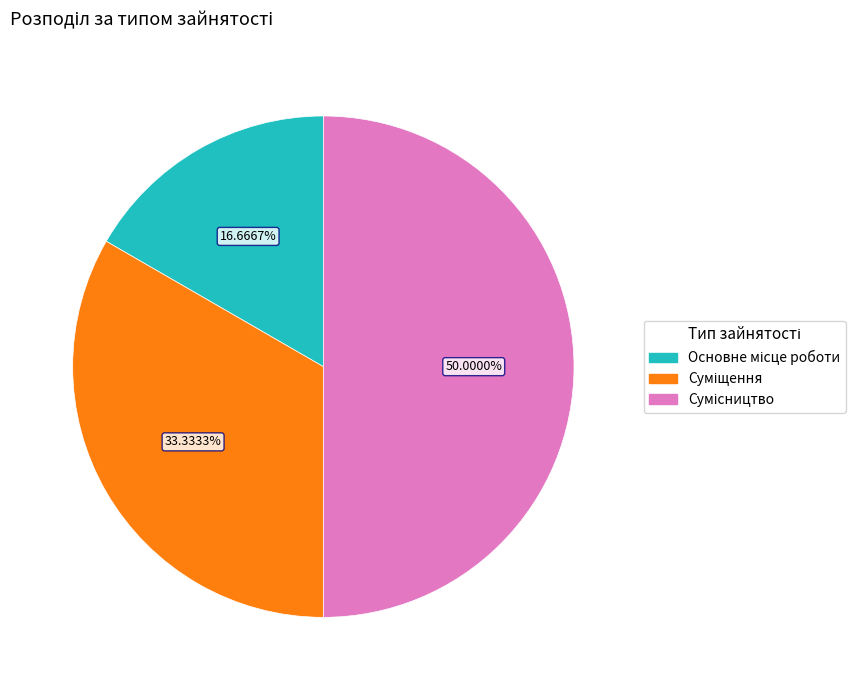

To the nearest percent, what portion does Сумісництво represent?

50%